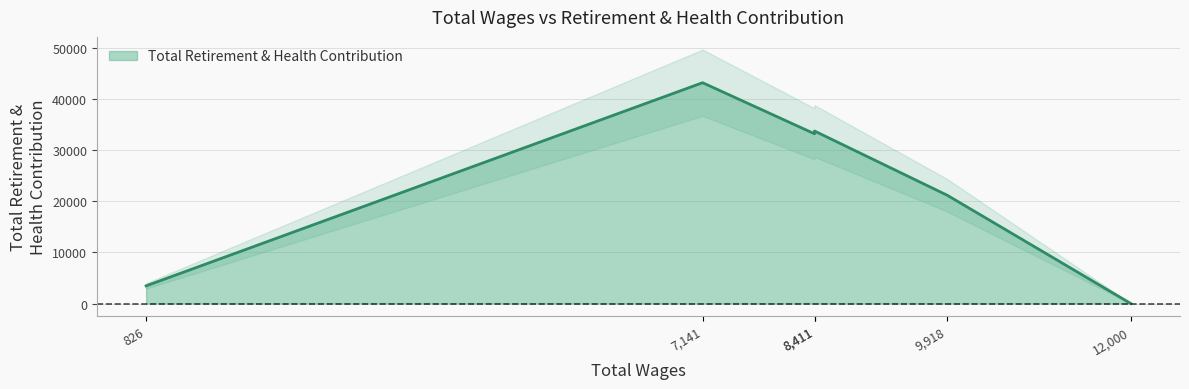

What is the maximum value shown in the chart?

43255